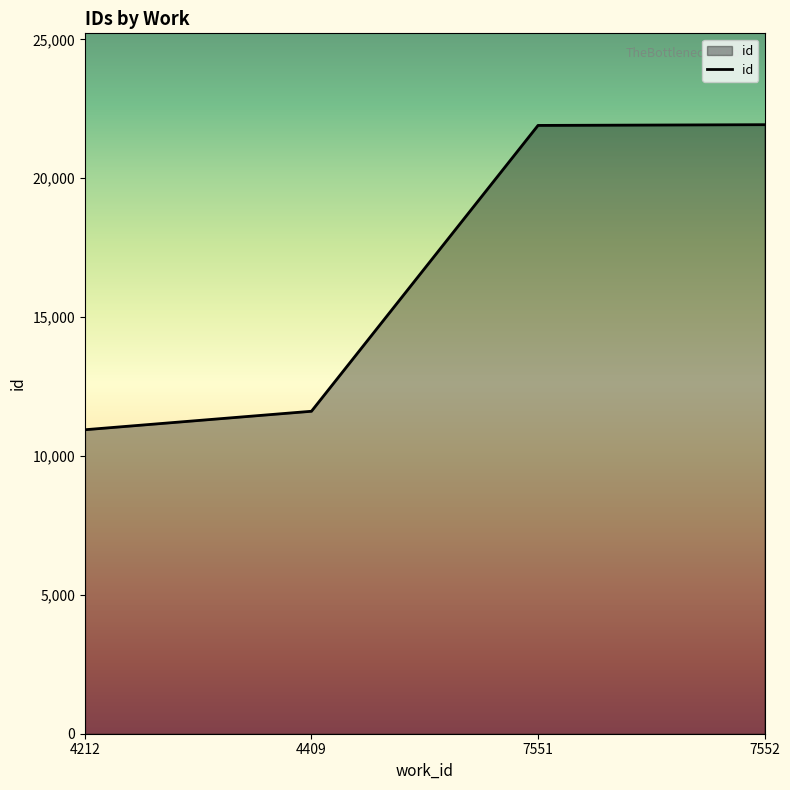

The chart shows a value of 39226 at 7551. True or false?

False